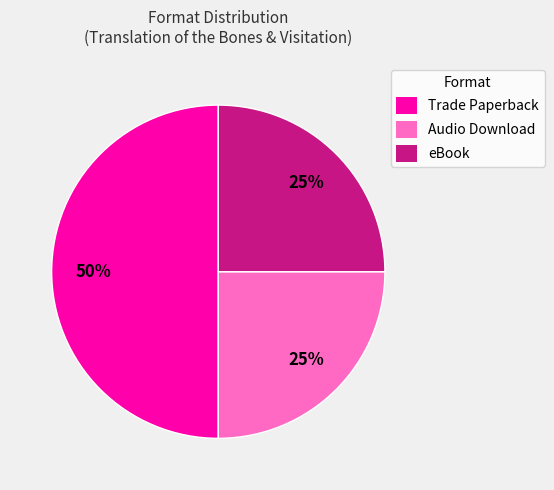

What percentage is the Audio Download slice, to the nearest percent?

25%